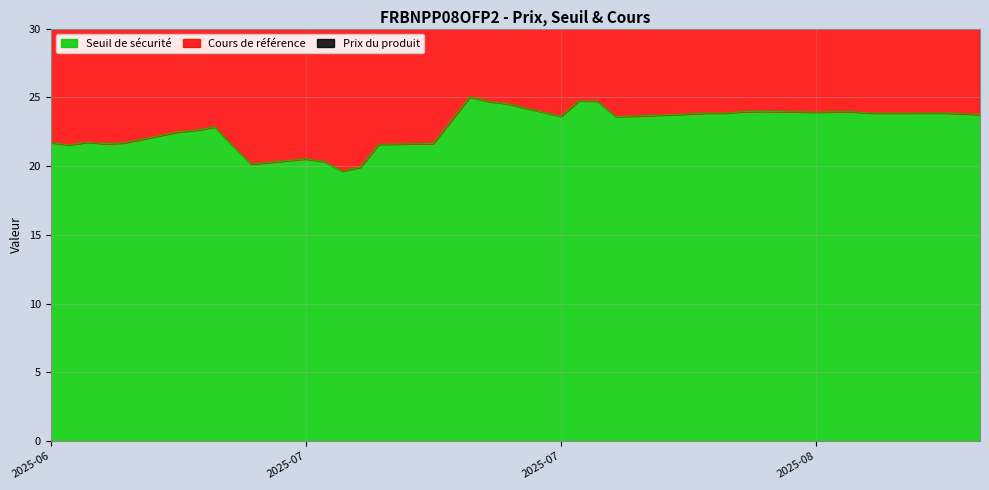

What value does the Seuil de sécurité series have at 2025-08-08?

24.0